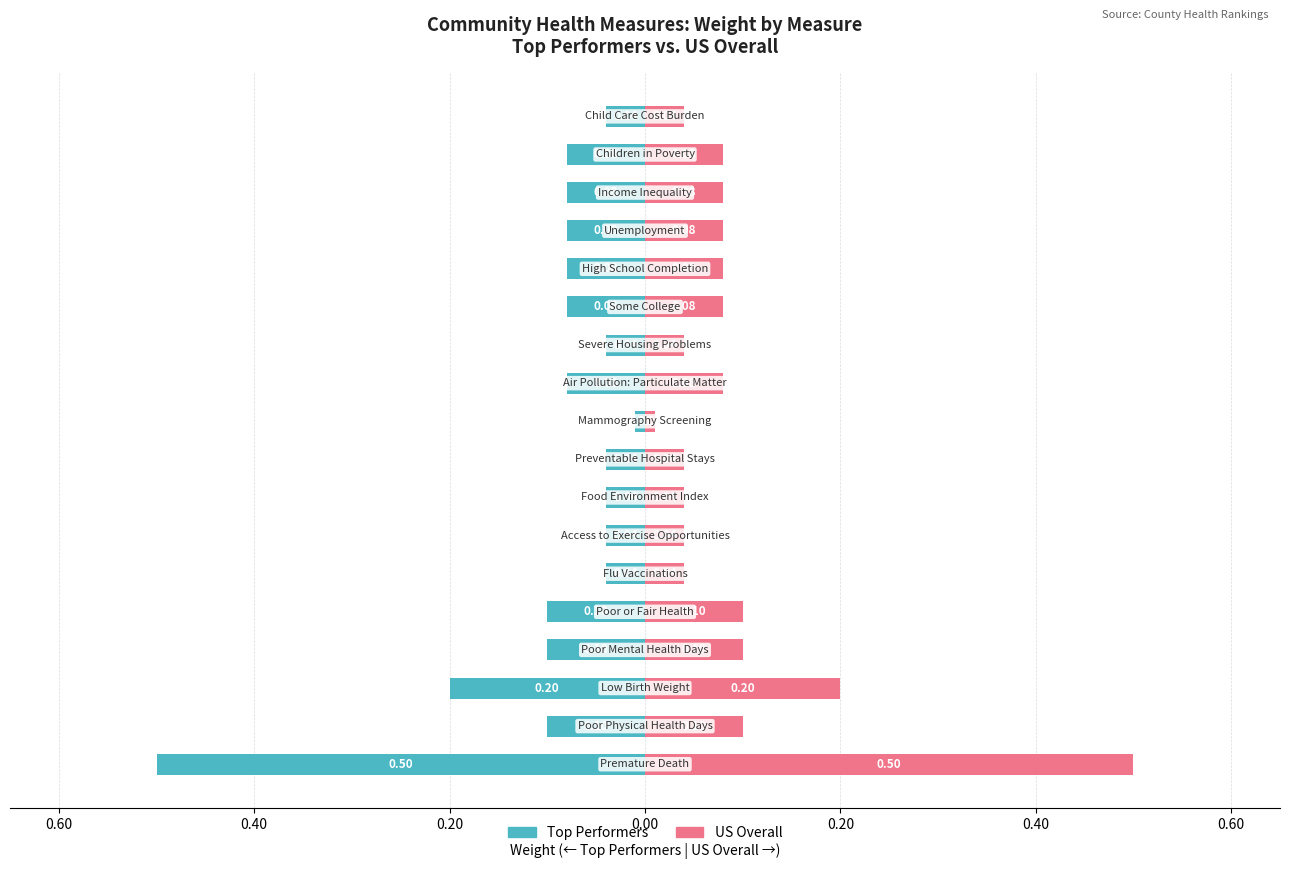

Read the US Overall value at 14.

0.1